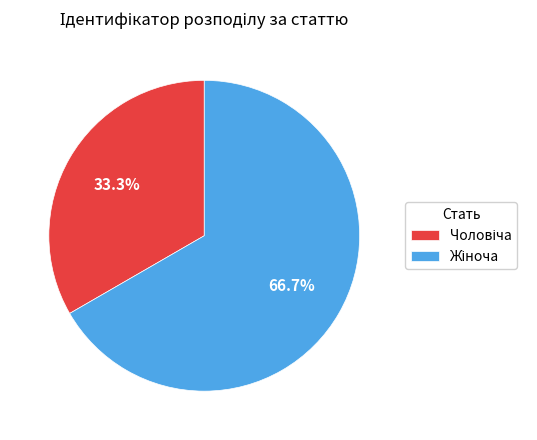

Is there a majority slice in this chart?

Yes